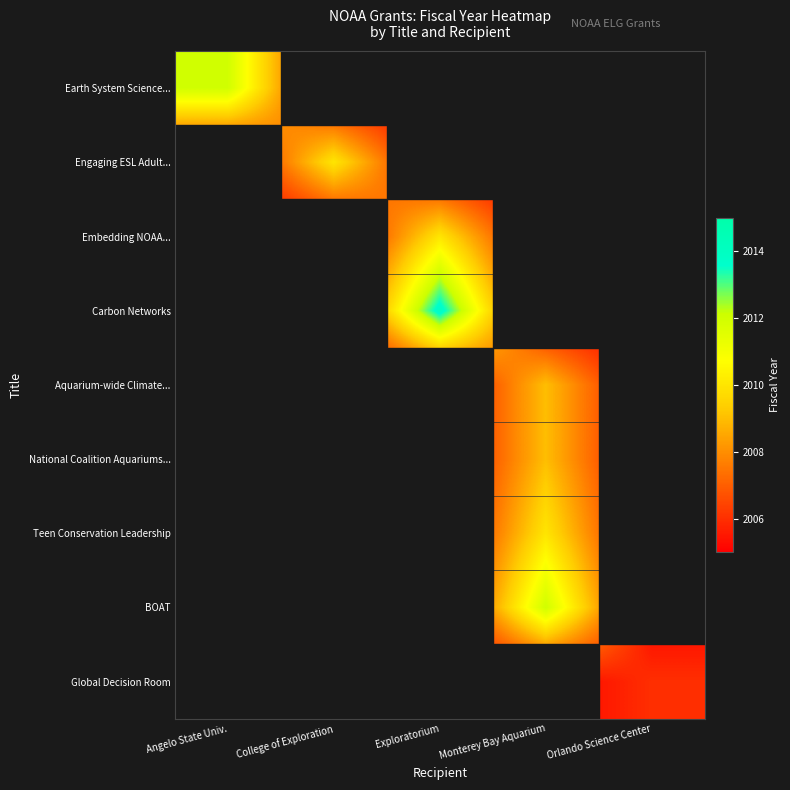

What is the total value across all series at College of Exploration?

18050